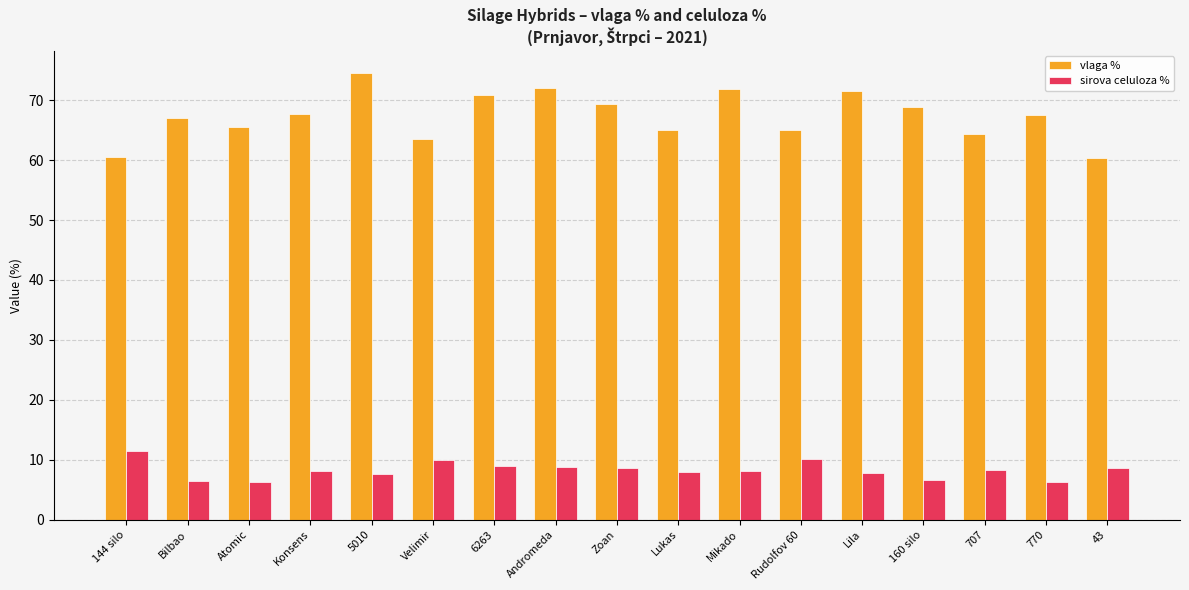

The value of sirova celuloza % at Velimir is 3.4. True or false?

False